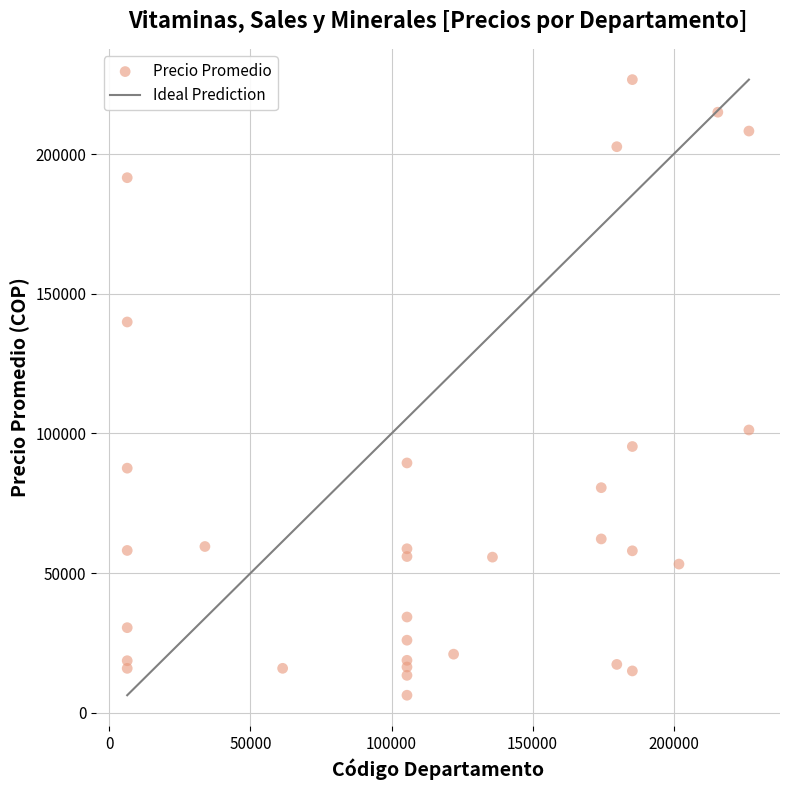

What Y value in the scatter plot is closest to 116483?

101250.0